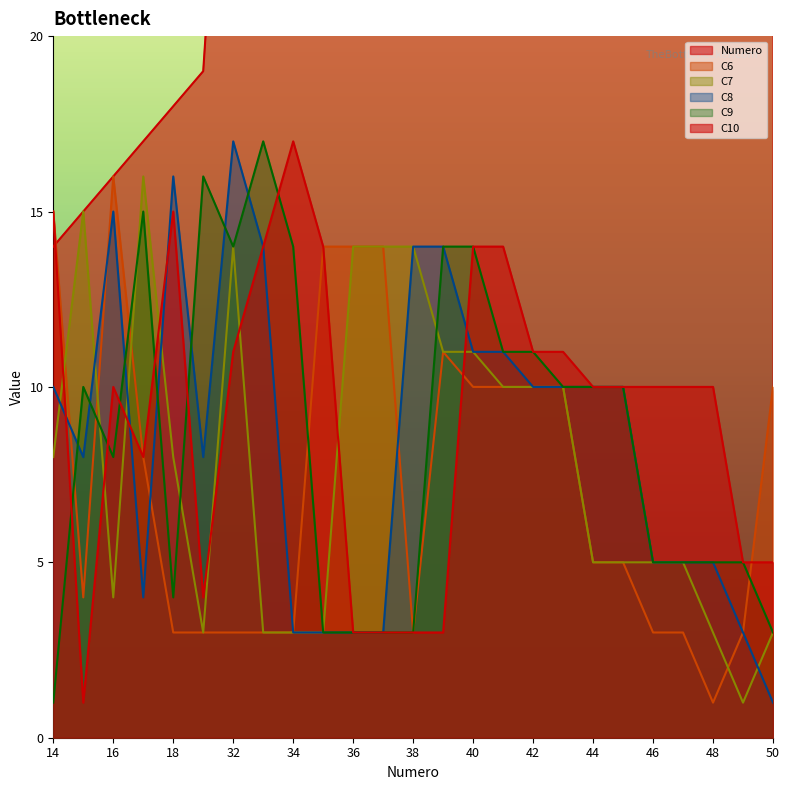

What are all the series names shown in the legend?

Numero, C6, C7, C8, C9, C10